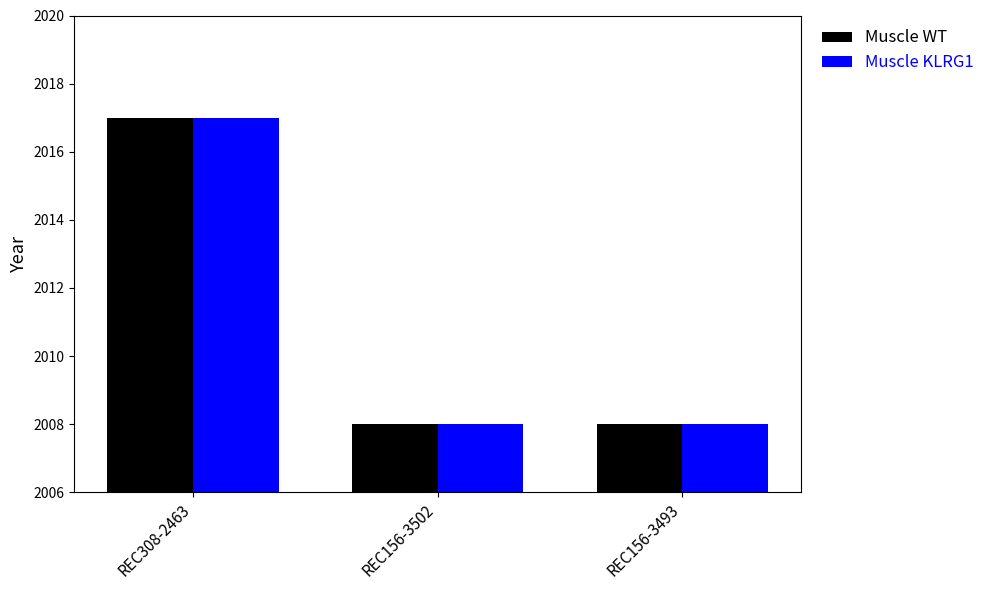

What is the difference between the maximum and minimum values in the Muscle WT series?

9